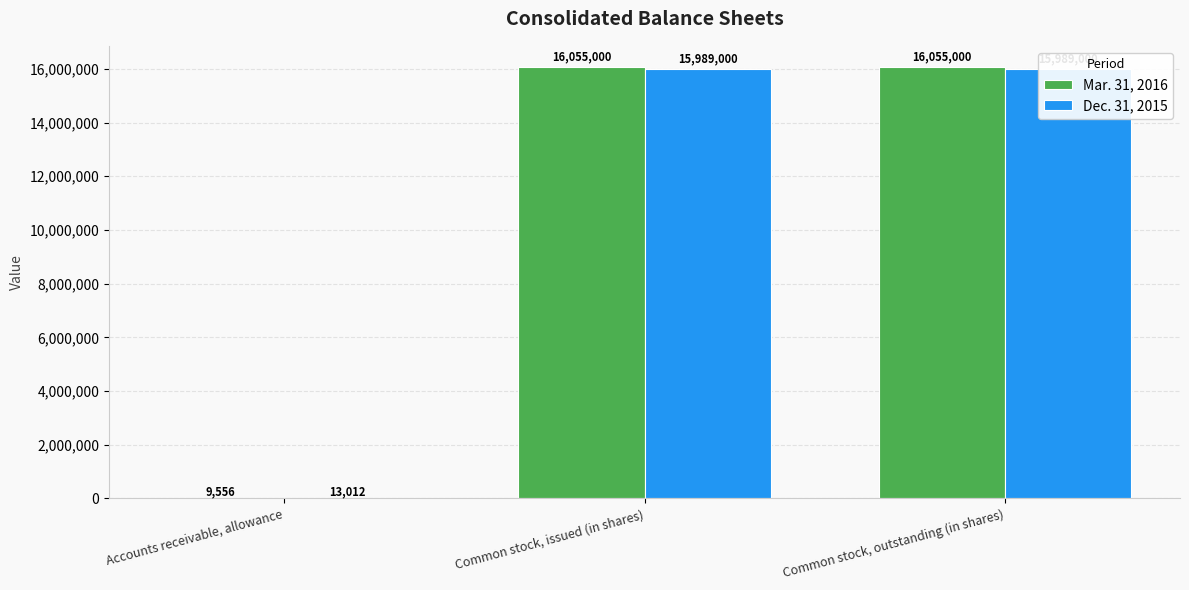

What is the difference between the Dec. 31, 2015 values at Accounts receivable, allowance and Common stock, outstanding (in shares)?

15975988